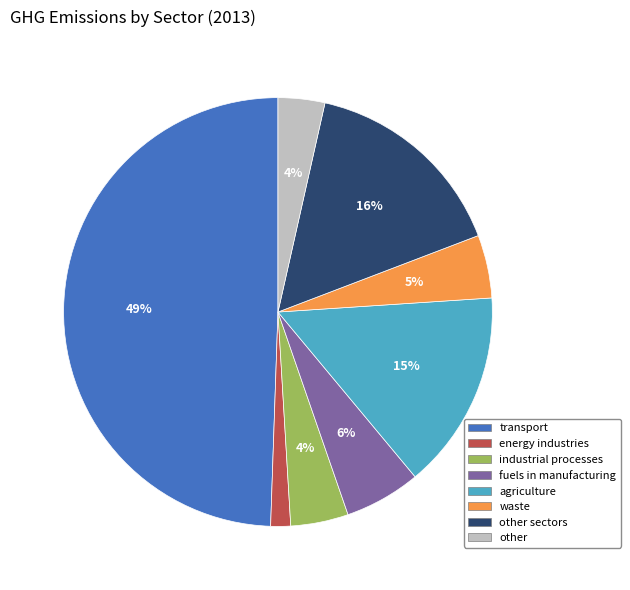

Is it true that industrial processes is 4% of the pie?

True